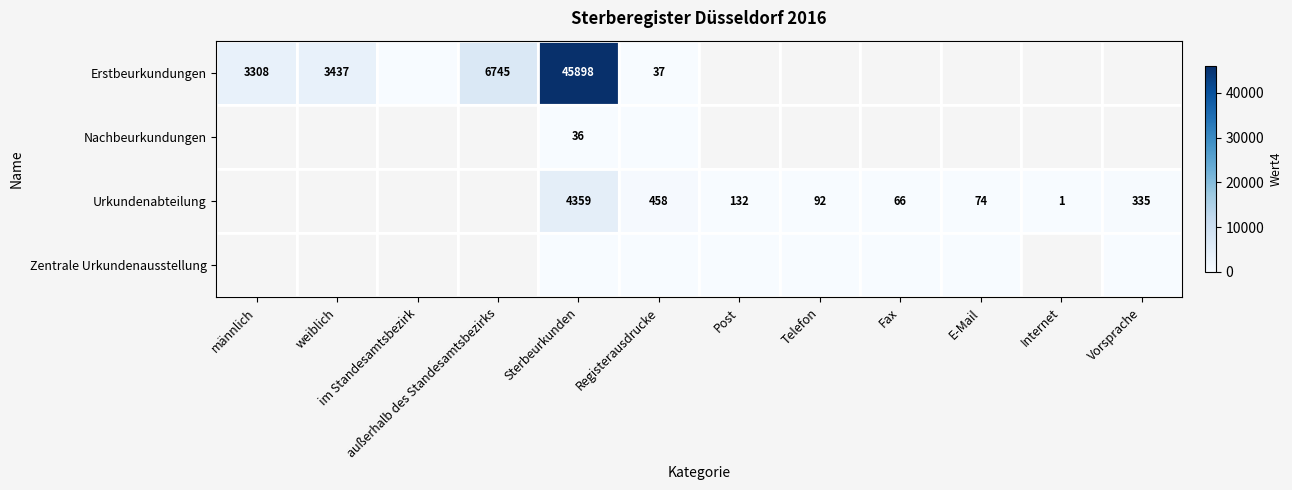

The Urkundenabteilung series shows 458 at Registerausdrucke. True or false?

True